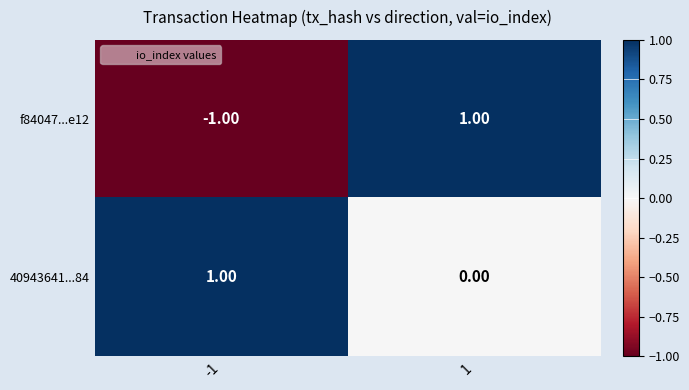

Which series has the largest range (max minus min)?

f84047...e12